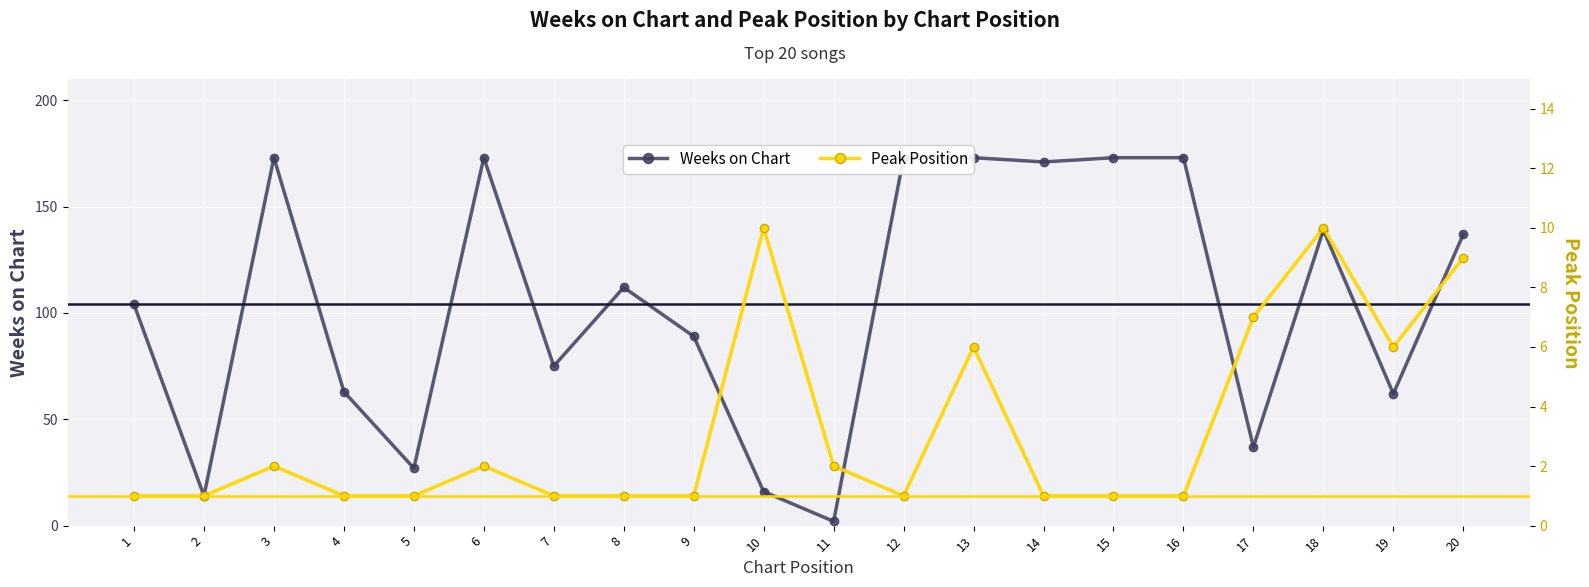

List the series in order of their peak value, highest first.

Weeks on Chart, Peak Position